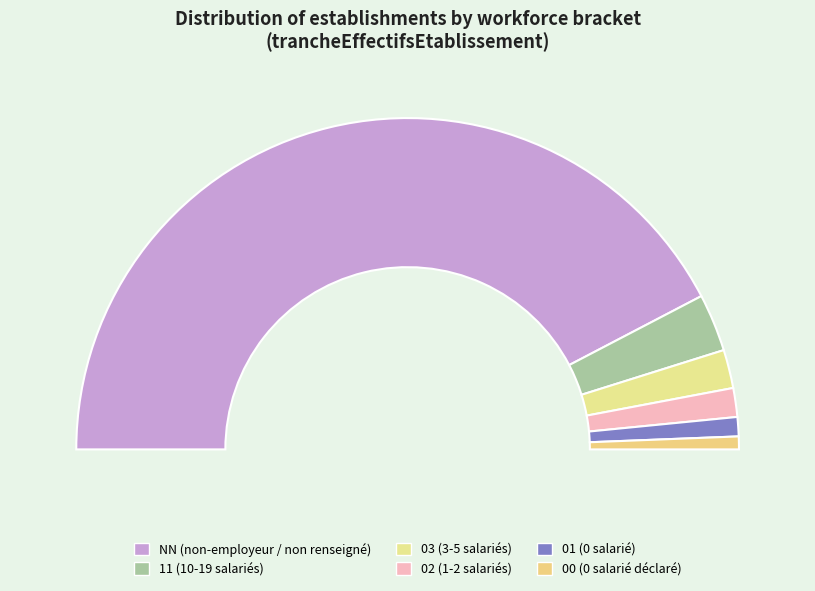

Which category accounts for the majority?

NN